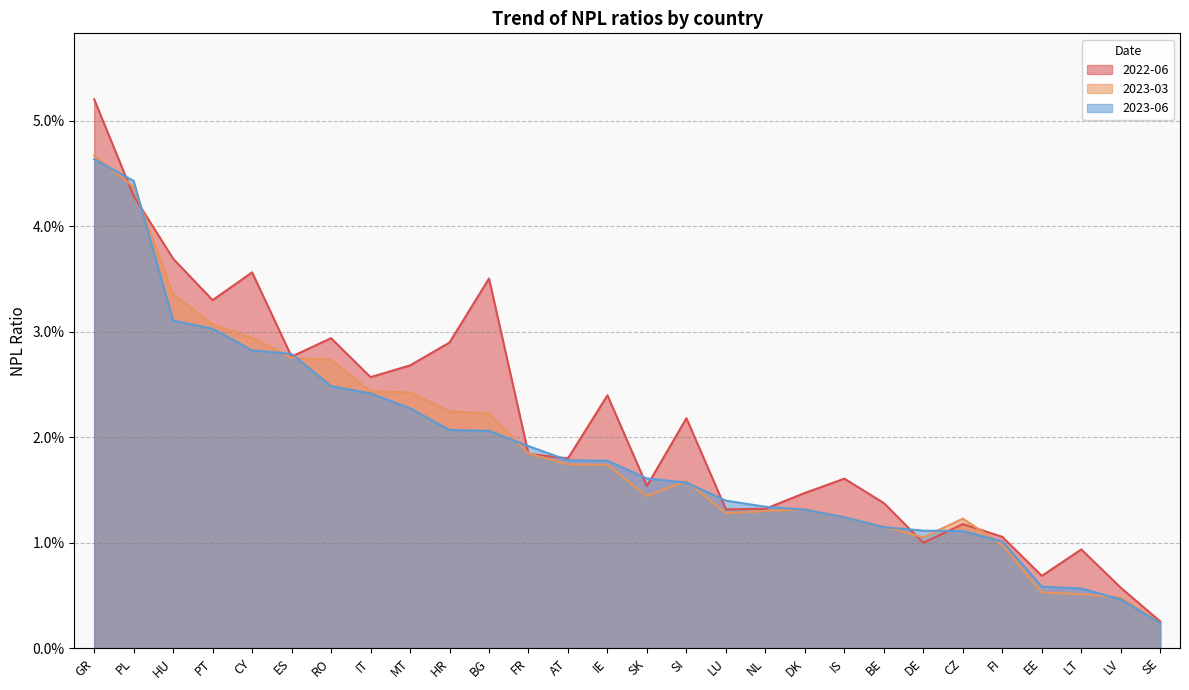

How many distinct data groups are displayed?

3